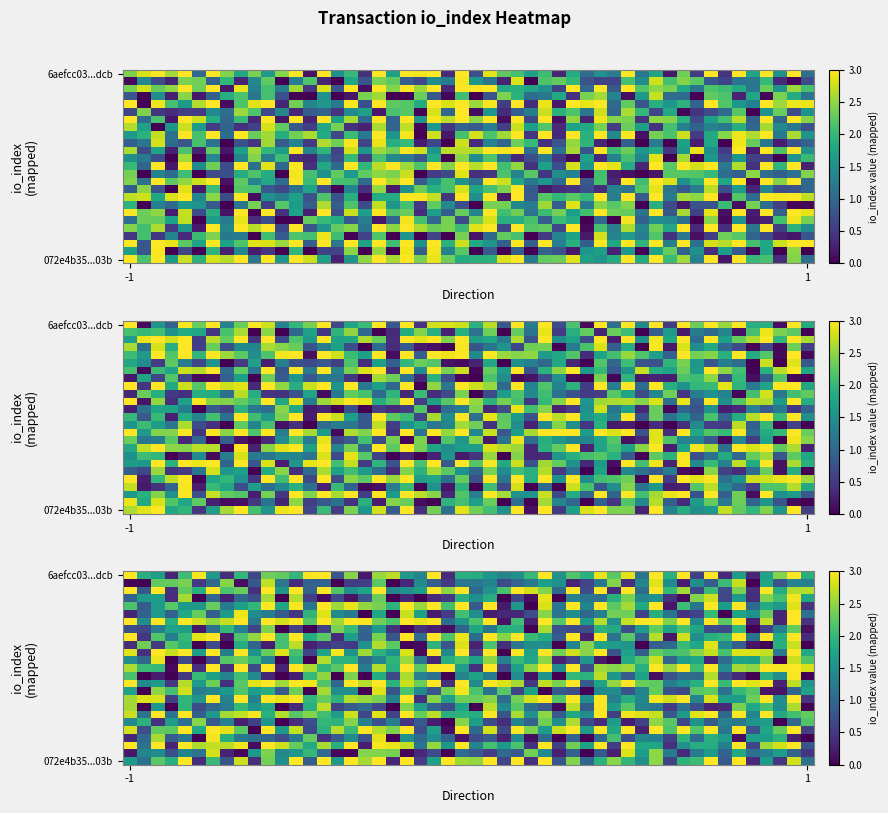

The 6aefcc033cb5564fd4a5002b443b94d29b9ddcb series shows 0 at io_index. True or false?

False